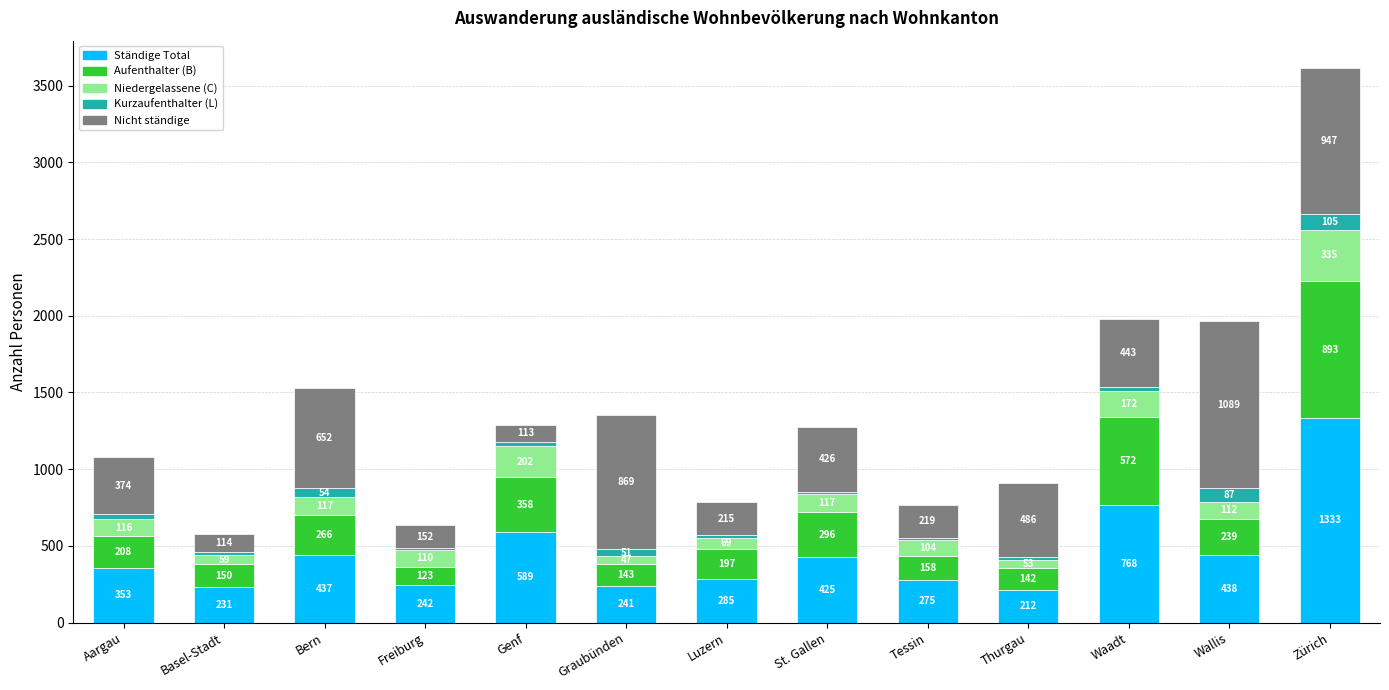

At which category is the sum across all series the highest?

Zürich